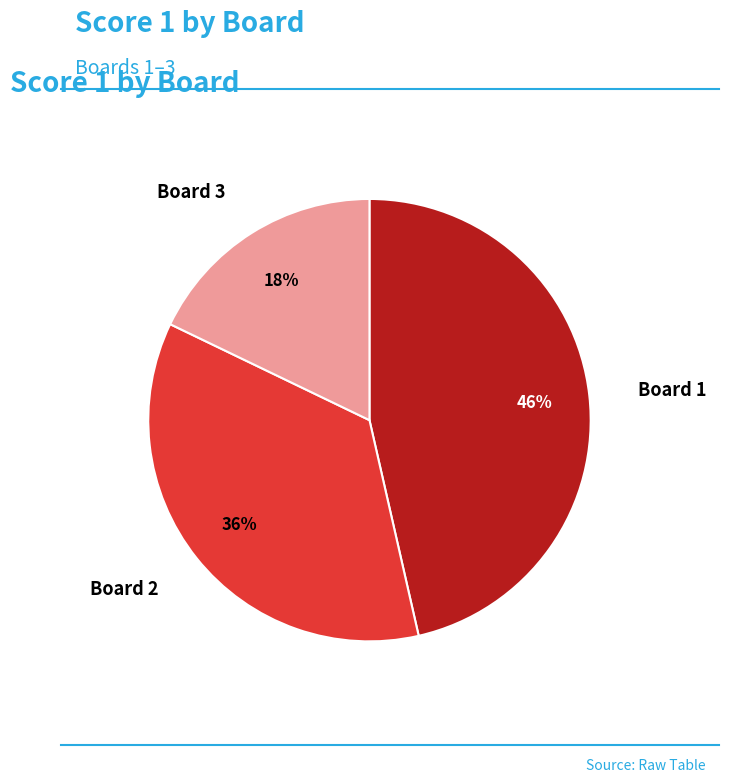

To the nearest percent, what portion does Board 1 represent?

46%